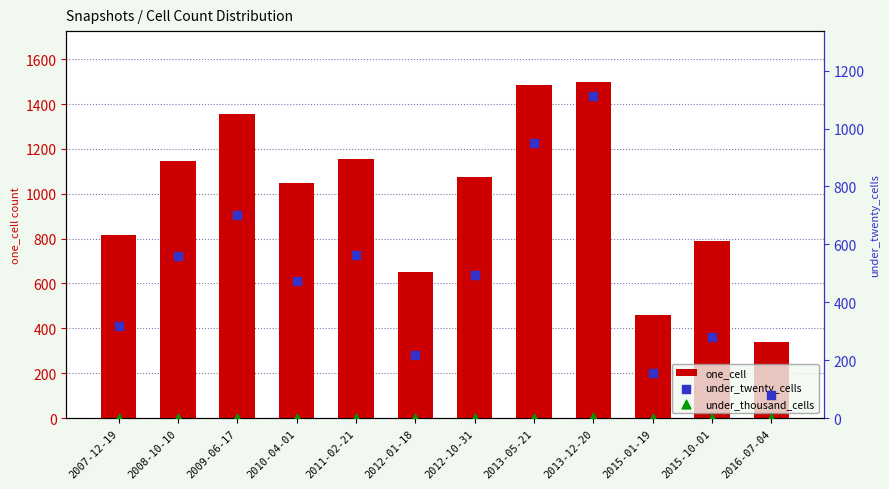

What is the total value across all series at 2010-04-01?

1522